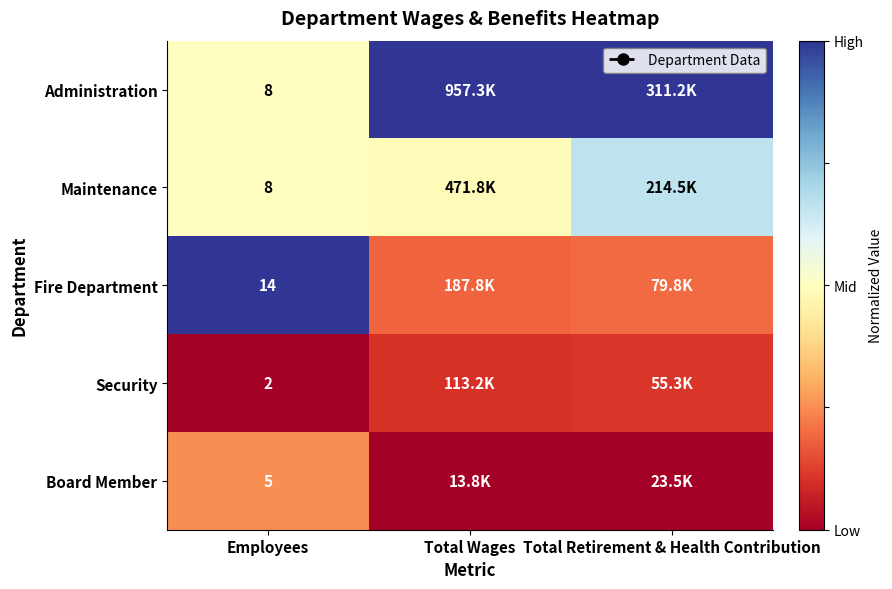

Is the value of Administration at Employees greater than the value of Fire Department at Employees?

No